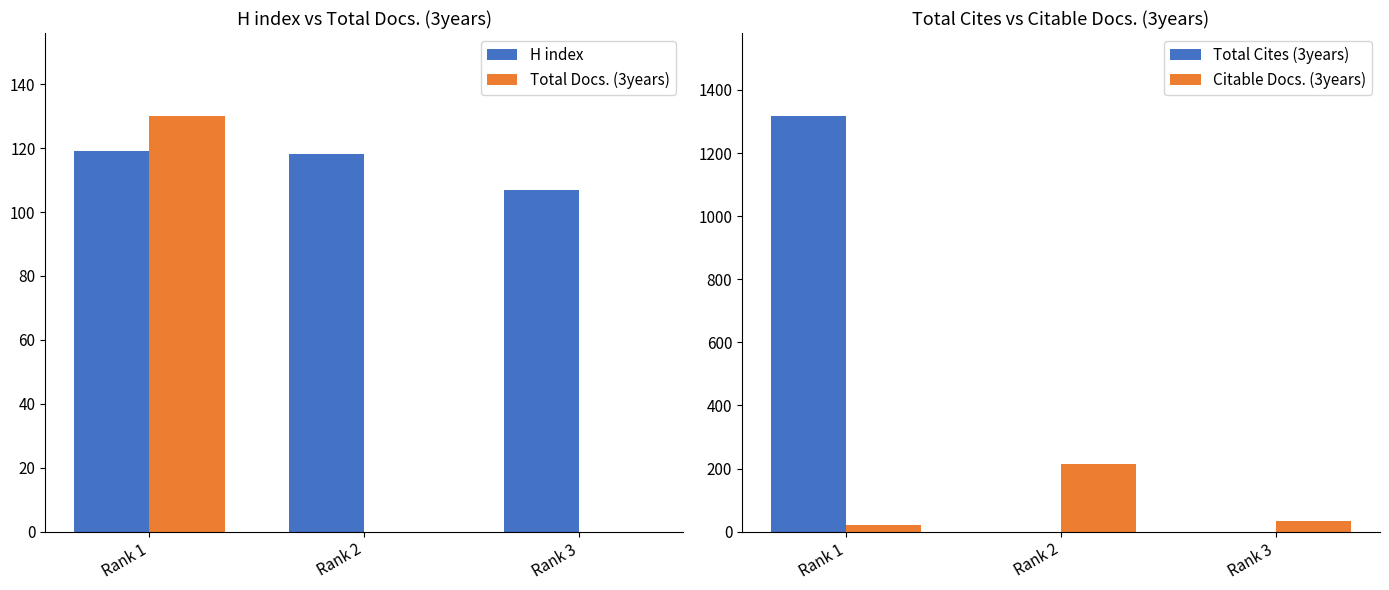

Rank the series by their maximum value, from highest to lowest.

Total Cites (3years), Citable Docs. (3years), Total Docs. (3years), H index